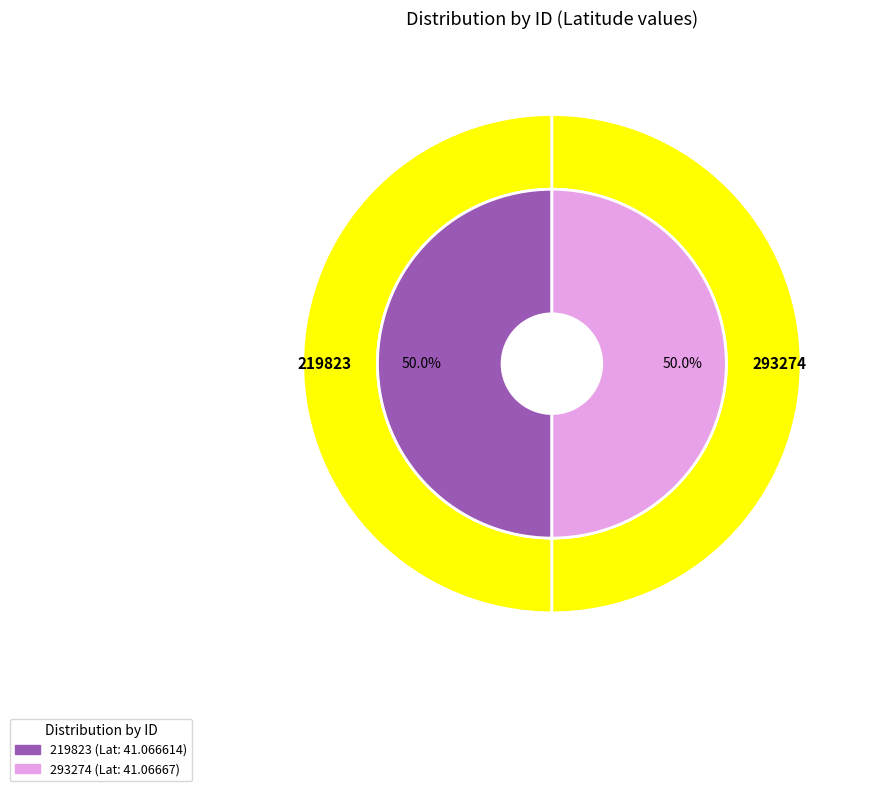

The 293274 slice represents 50% of the pie. True or false?

True